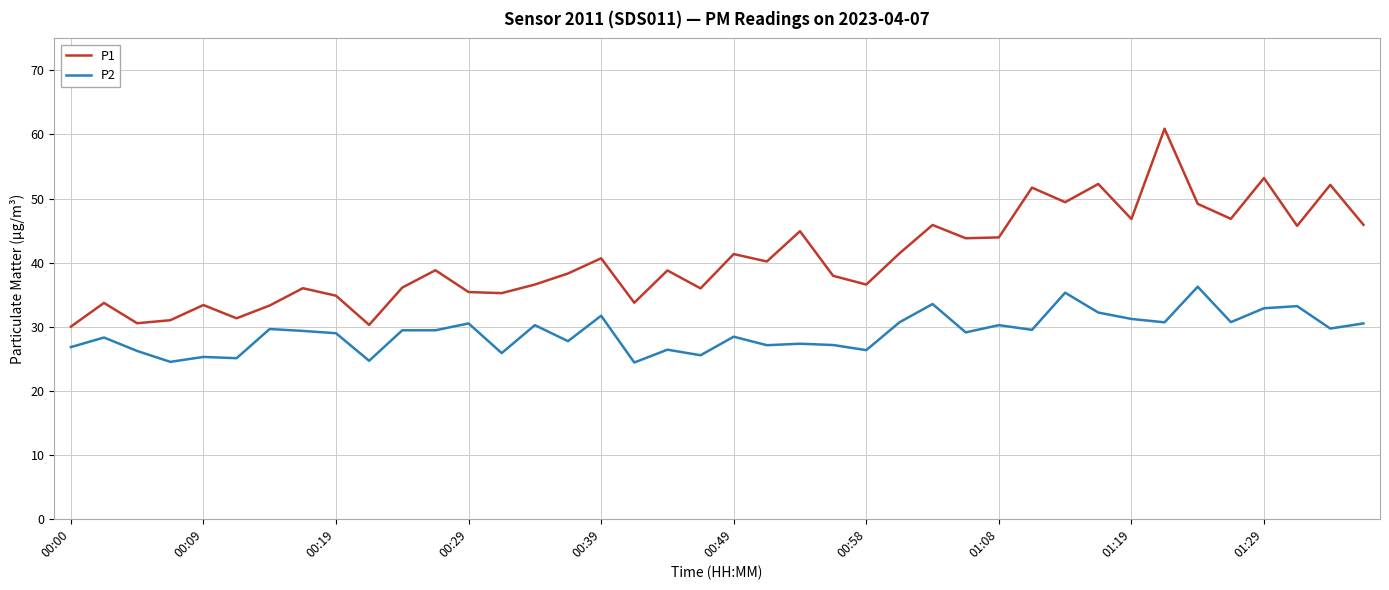

What is the difference between the maximum and minimum values in the P2 series?

11.8